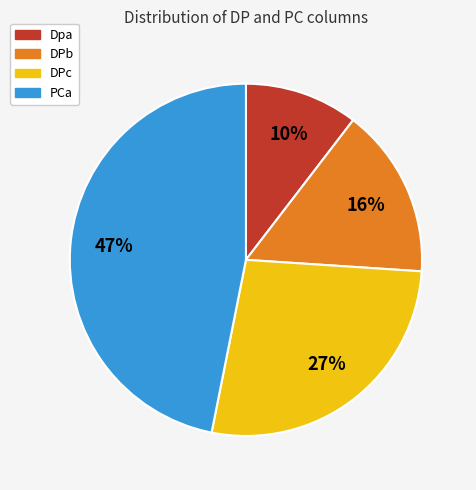

How many slices are in this pie chart?

4